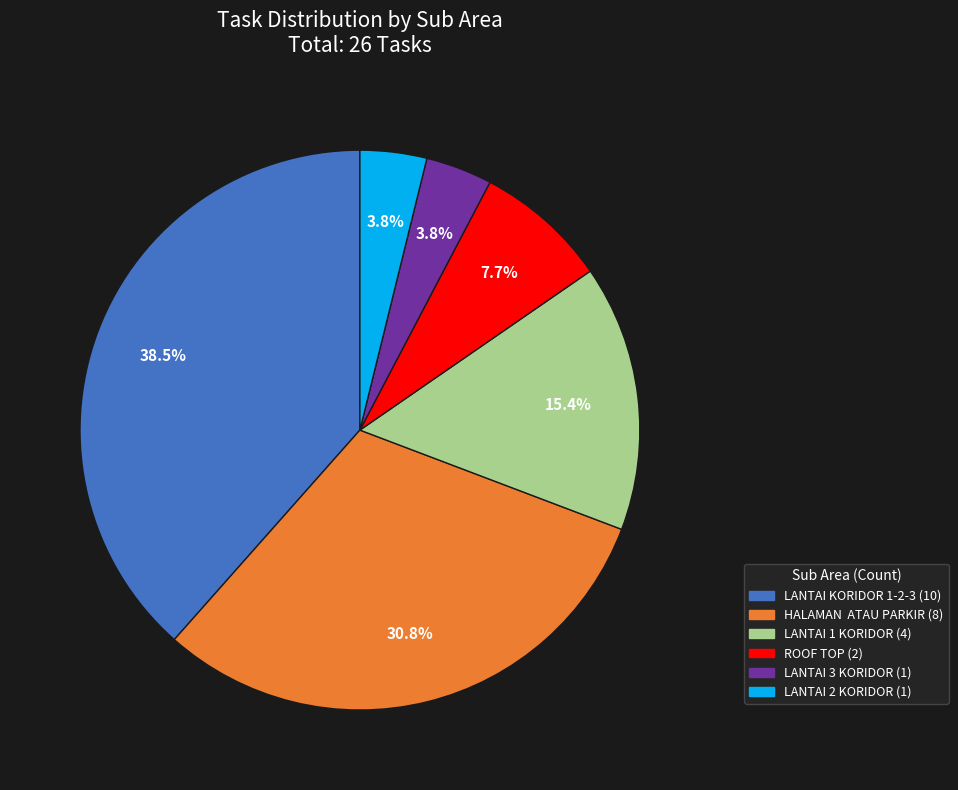

Is there any slice that represents more than half of the pie?

No